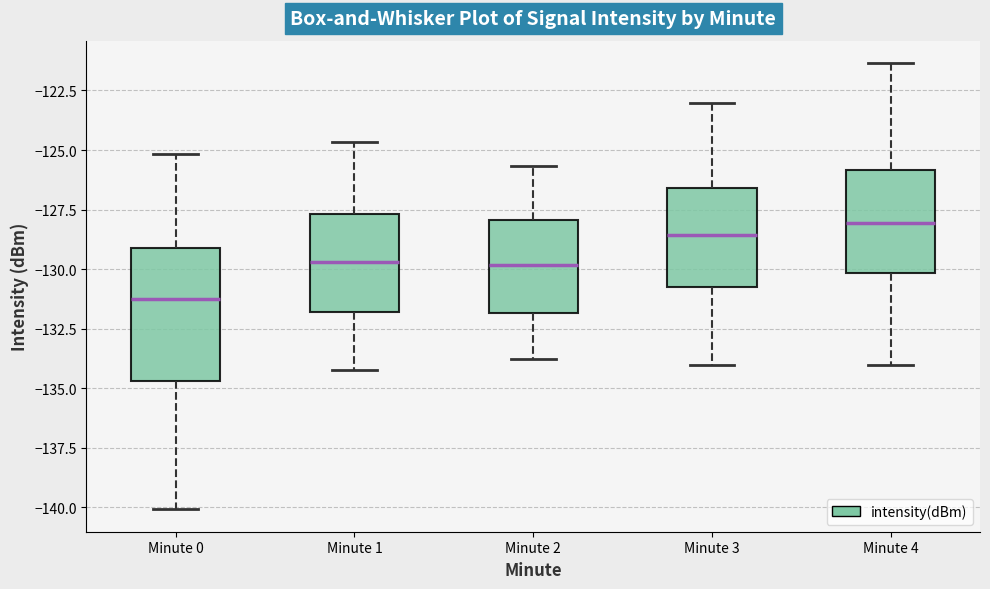

Which box is the tallest, from its lower edge to its upper edge?

Minute 0